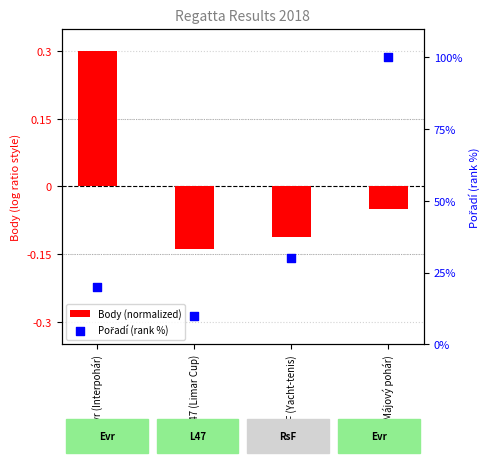

What is the total value across all series at L47 (Limar Cup)?

9.9